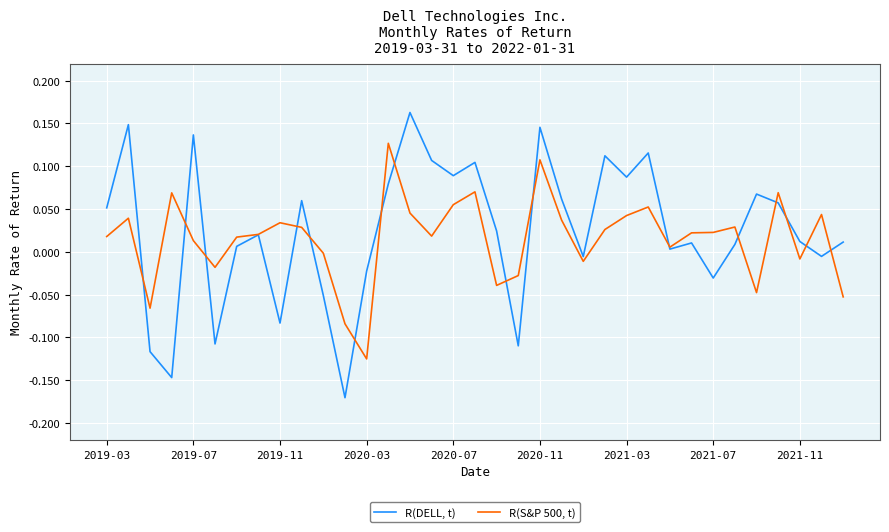

In R(S&P 500, t), how many points are lower than both neighbors (excluding endpoints)?

9